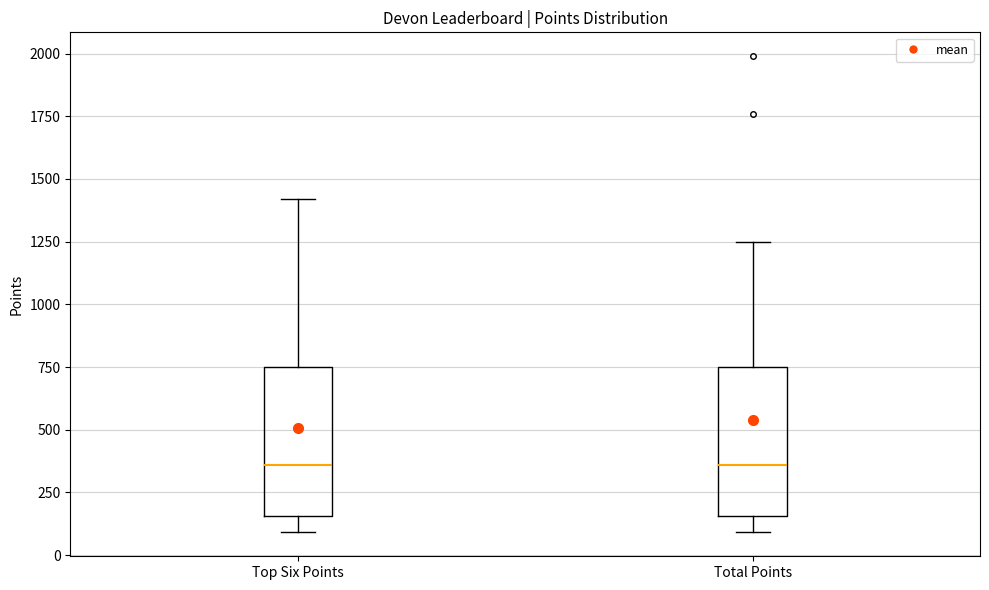

Reading left to right, transcribe this box plot: for each box, give where its median line is, the range the box spans, and where its two whiskers end, as read against the y-axis. The values are not printed on the chart, so give them approximately, as read against the axis.

Top Six Points: median 350, box 150 to 750, whiskers 100 to 1400
Total Points: median 350, box 150 to 750, whiskers 100 to 1250